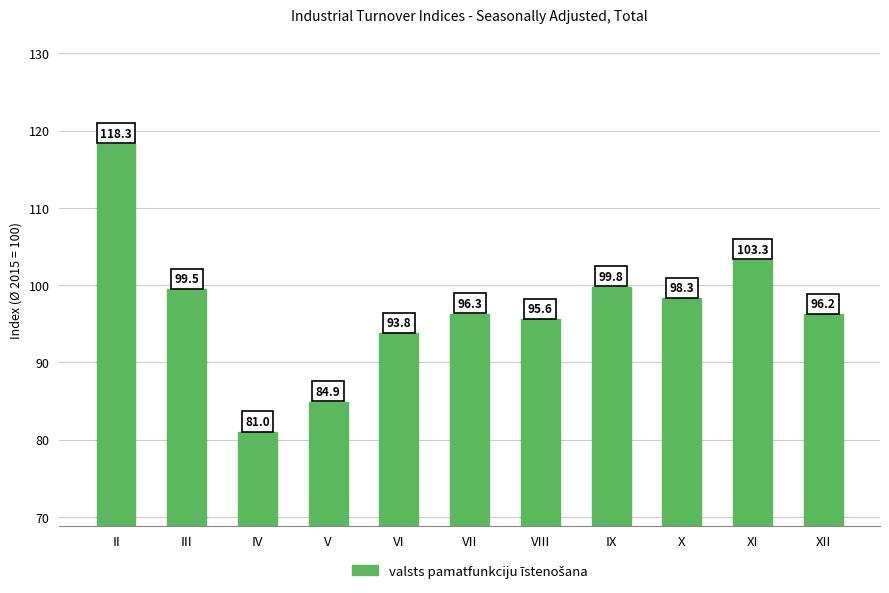

Does the chart contain stacked bars?

No